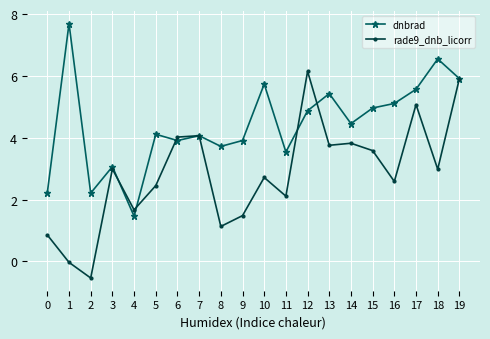

At which category does rade9_dnb_licorr reach its first local peak?

3